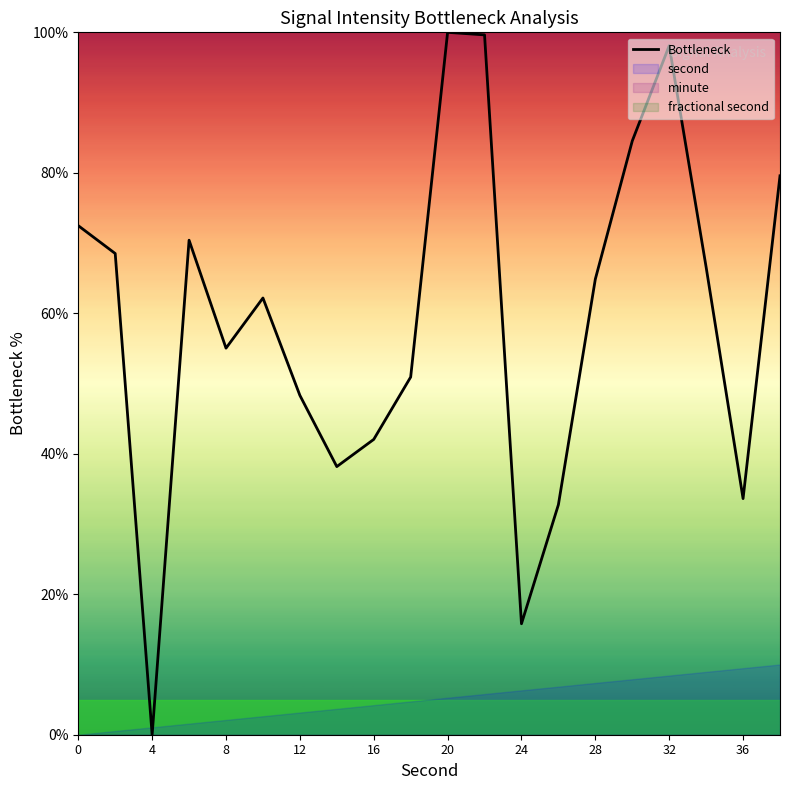

How many data points are less than 64?

10